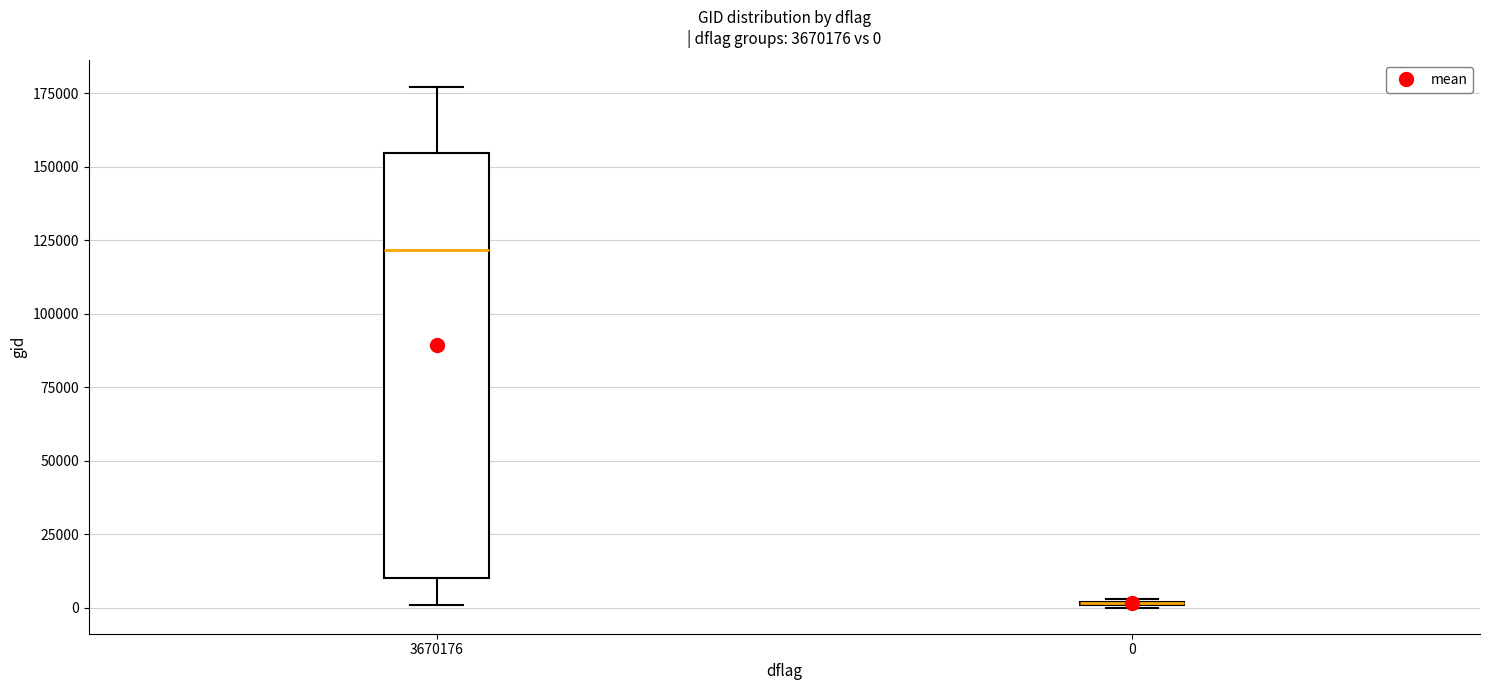

Comparing the boxes themselves (not the whiskers), which one is the tallest?

3670176